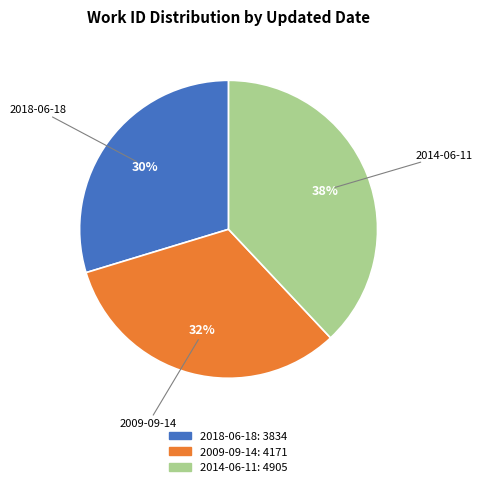

To the nearest percent, what is the combined percentage of 2014-06-11 and 2018-06-18?

68%